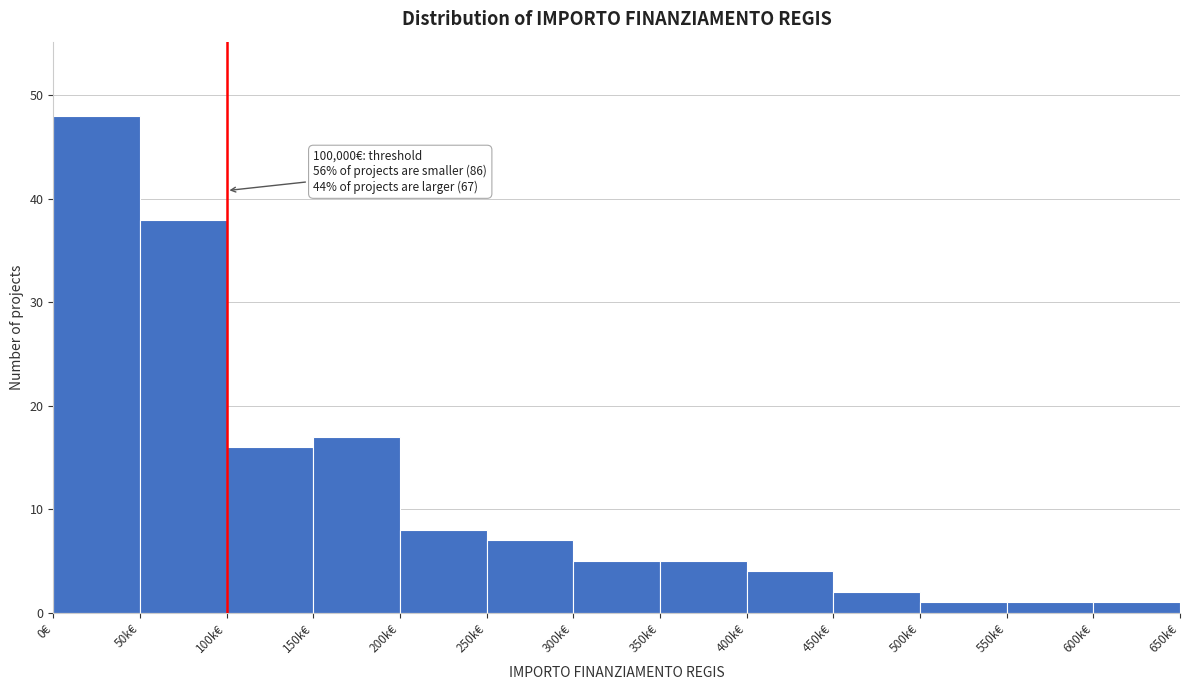

Reading right to left, list all the values displayed in this chart.

1	1	1	2	4	5	5	7	8	17	16	38	48